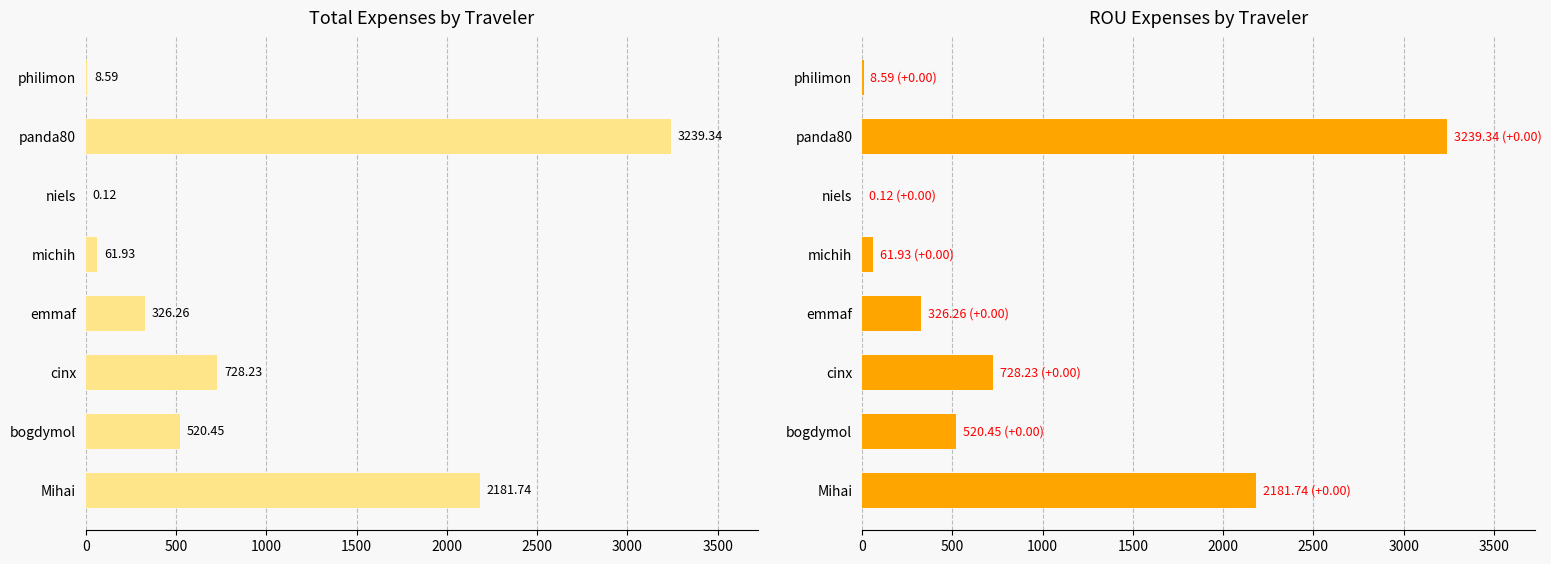

Rank the series at Mihai from lowest to highest value.

Total, ROU